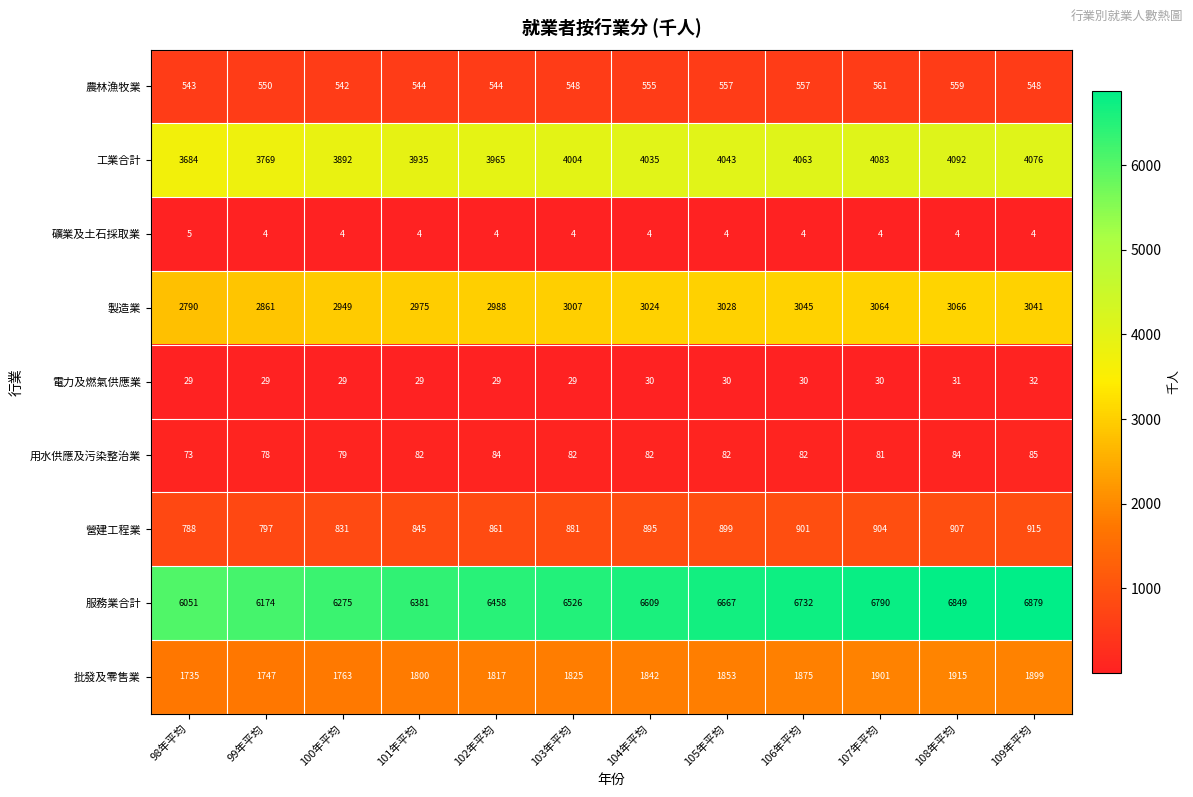

Rank the series at 109年平均 from highest to lowest value.

服務業合計, 工業合計, 製造業, 批發及零售業, 營建工程業, 農林漁牧業, 用水供應及污染整治業, 電力及燃氣供應業, 礦業及土石採取業